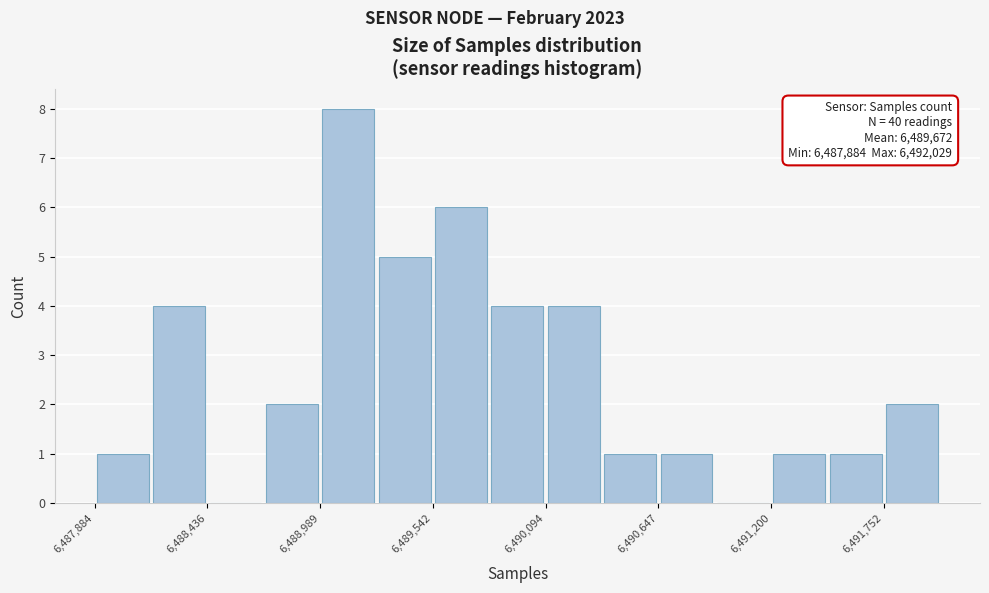

Read against the x-axis, roughly where is the centre of the tallest bar?

6489100